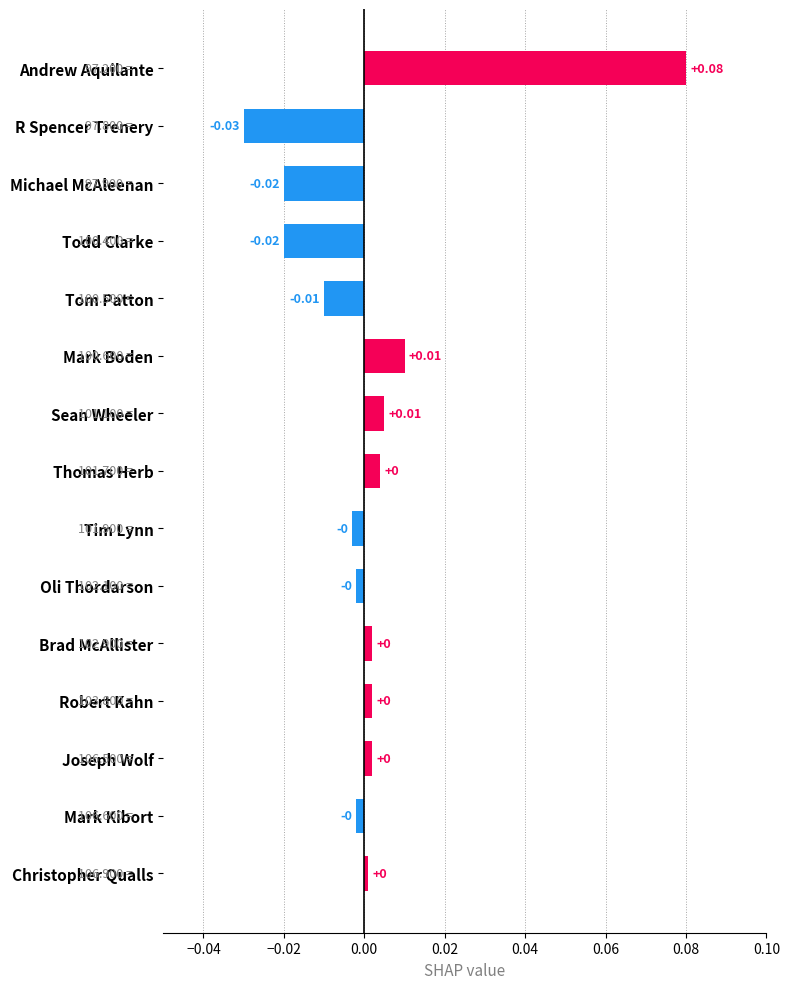

Does the chart contain stacked bars?

No